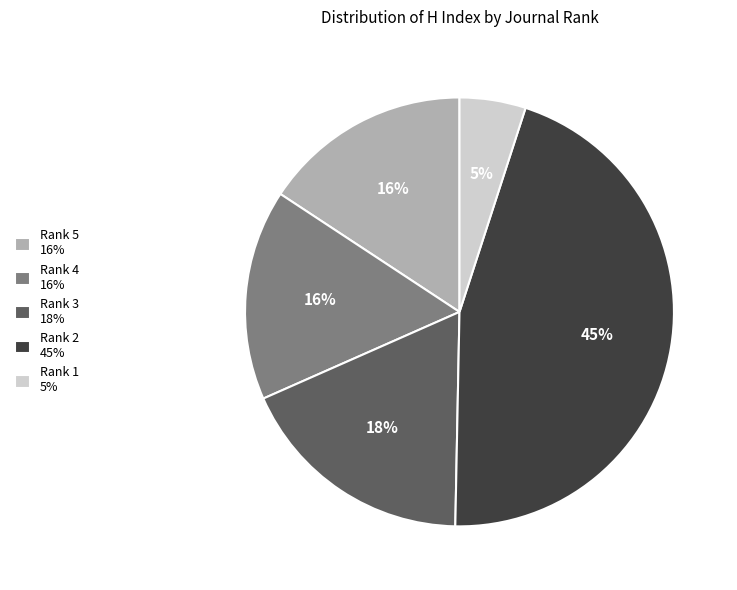

Do Rank 5 16% and Rank 3 18% together represent more than half of the pie?

No